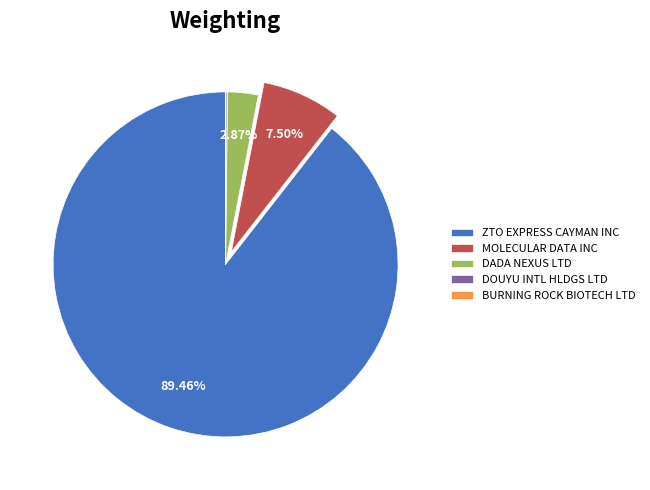

Is it true that MOLECULAR DATA INC is 1% of the pie?

False